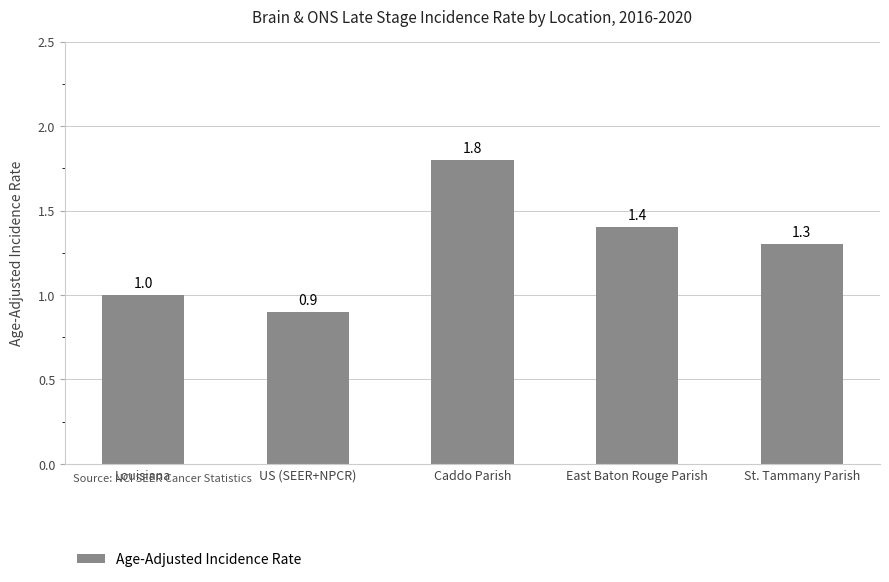

What is the smallest value displayed?

0.9